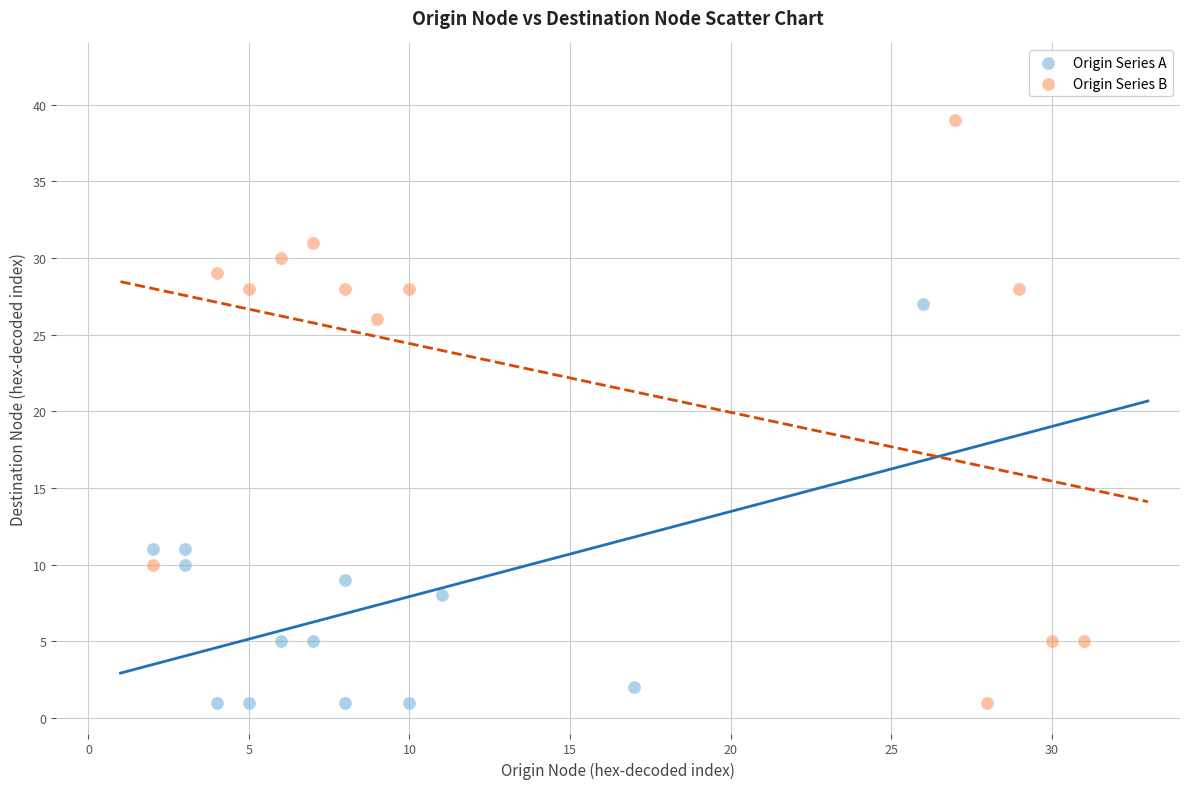

Which series has the largest Y range (max minus min)?

Origin Series B